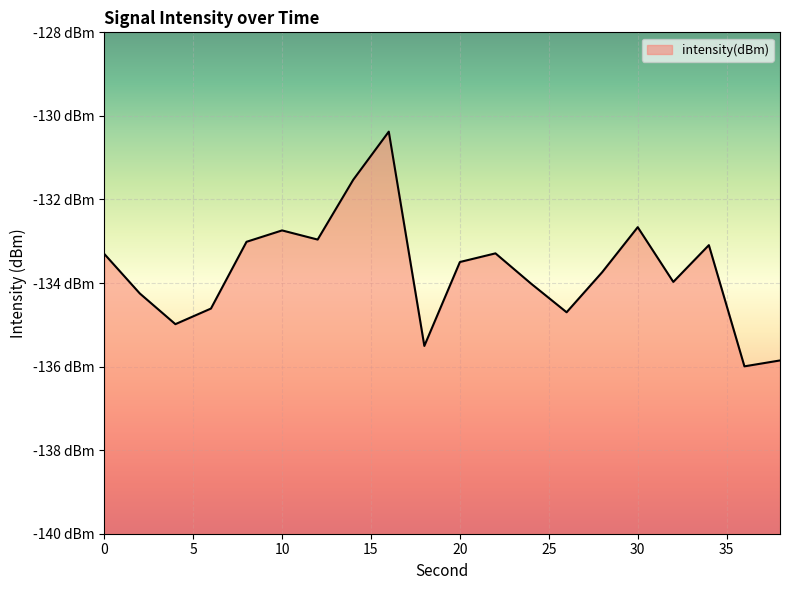

Which category has the highest value across all series?

16